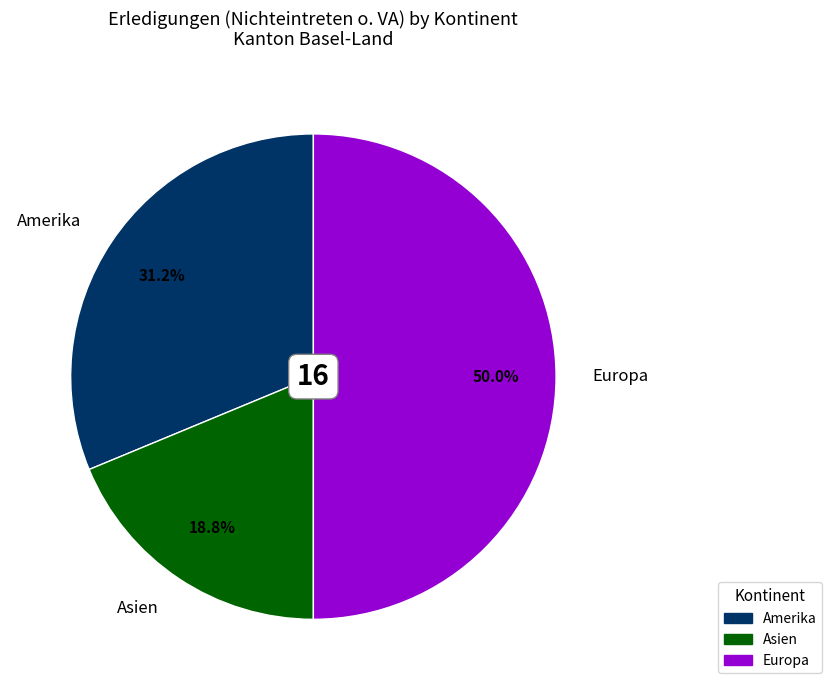

What is the largest slice in the pie chart?

Europa